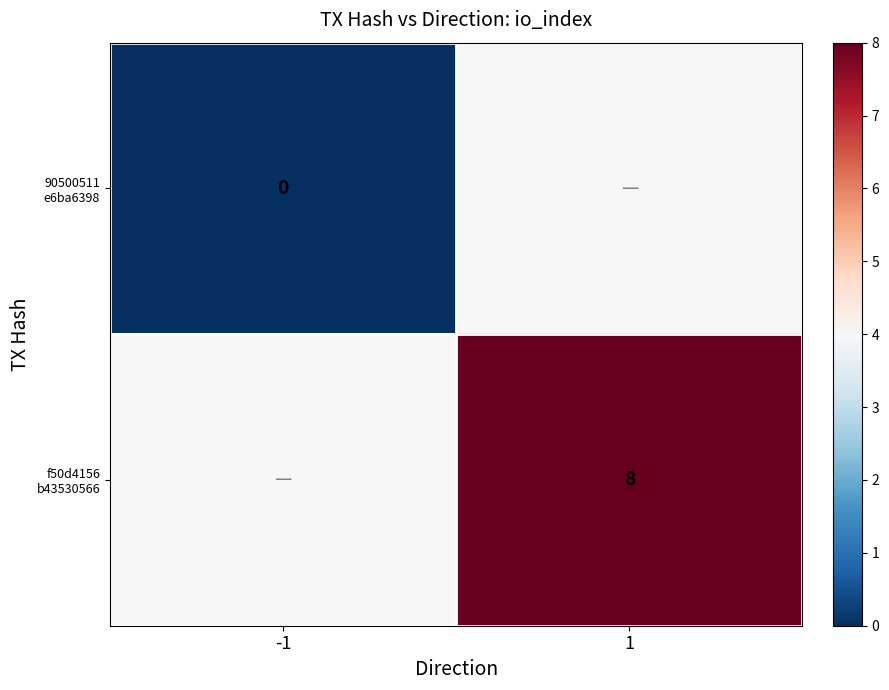

Is it true that 90500511 e6ba6398 equals 4 at 1?

True